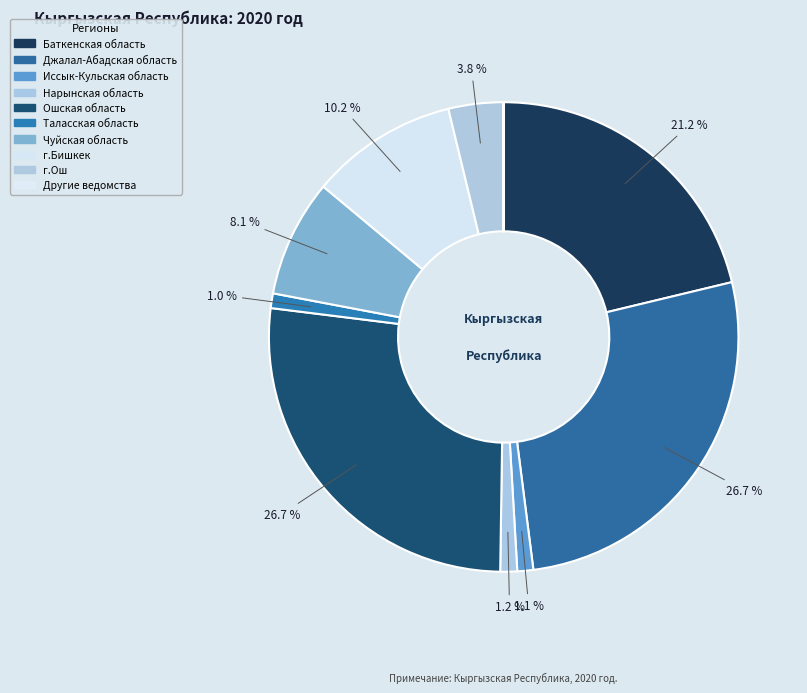

What percentage is the Нарынская область slice, to the nearest percent?

1%